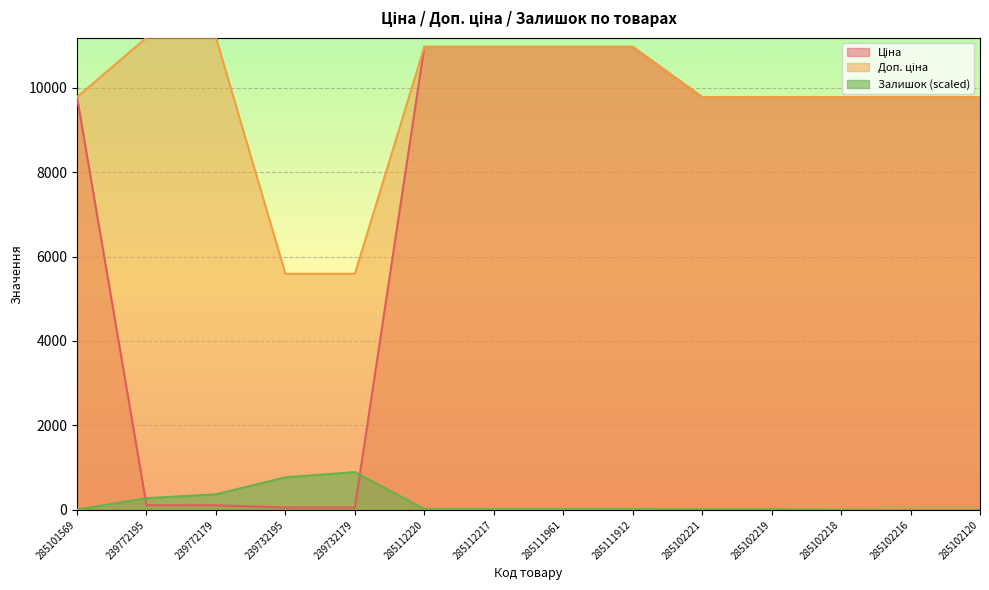

Reading left to right, transcribe all the data shown in this chart.

Ціна: 285101569=9775.5	239772195=111.8	239772179=111.8	239732195=55.9	239732179=55.9	285112220=10964.4	285112217=10964.4	285111961=10964.4	285111912=10964.4	285102221=9775.5	285102219=9775.5	285102218=9775.5	285102216=9775.5	285102120=9775.5
Доп. ціна: 285101569=9775.5	239772195=11182.0	239772179=11182.0	239732195=5591.0	239732179=5591.0	285112220=10964.4	285112217=10964.4	285111961=10964.4	285111912=10964.4	285102221=9775.5	285102219=9775.5	285102218=9775.5	285102216=9775.5	285102120=9775.5
Залишок: 285101569=8.9	239772195=277.8	239772179=369.5	239732195=772.2	239732179=894.6	285112220=21.7	285112217=21.7	285111961=21.7	285111912=19.1	285102221=14.0	285102219=14.0	285102218=3.8	285102216=0.0	285102120=0.0